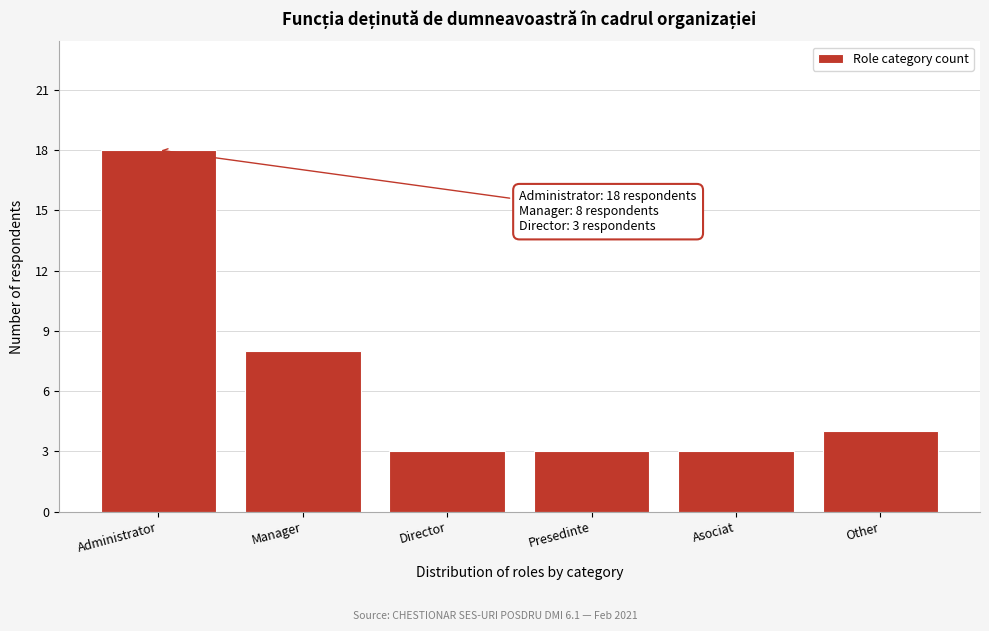

Reading left to right, transcribe all the data shown in this chart.

Administrator=18	Manager=8	Director=3	Presedinte=3	Asociat=3	Other=4